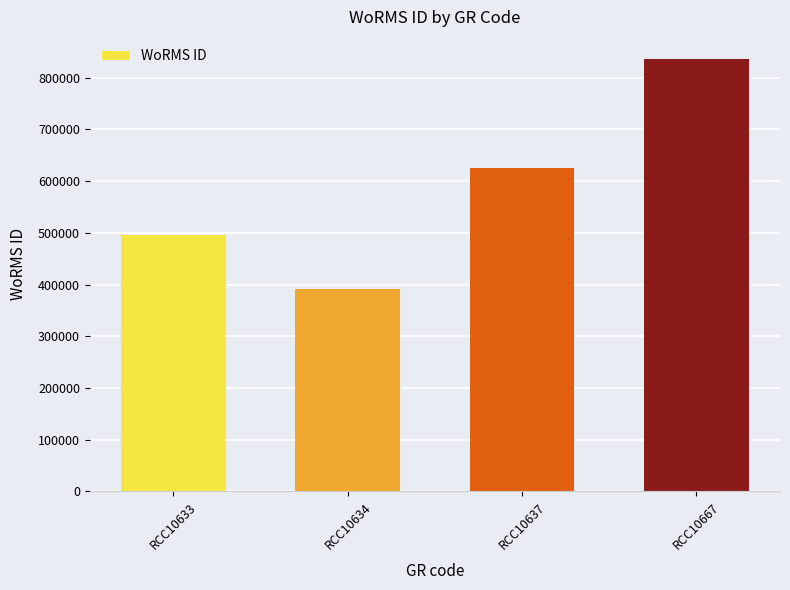

What is the difference between the second highest and minimum values?

233004